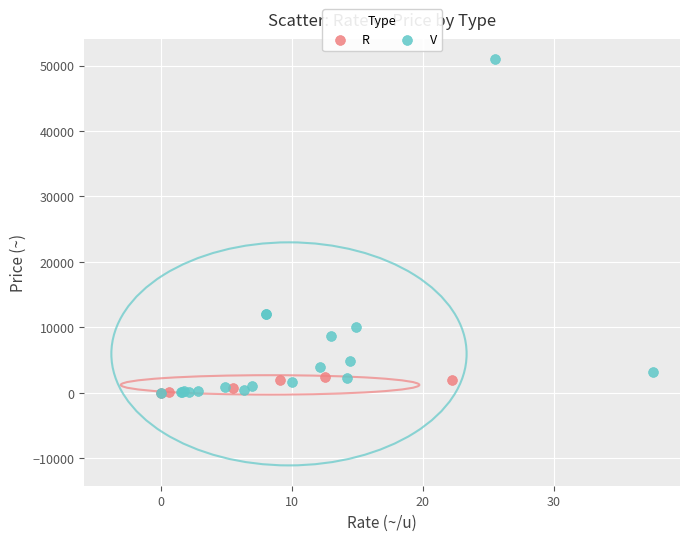

Which series contains the highest Y value?

V